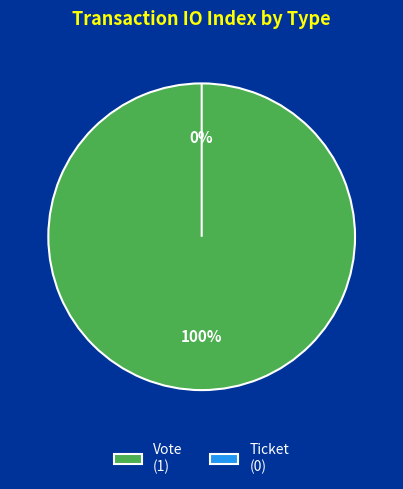

Between Vote (io_index=1) and Ticket (io_index=0), which is larger?

Vote (io_index=1)